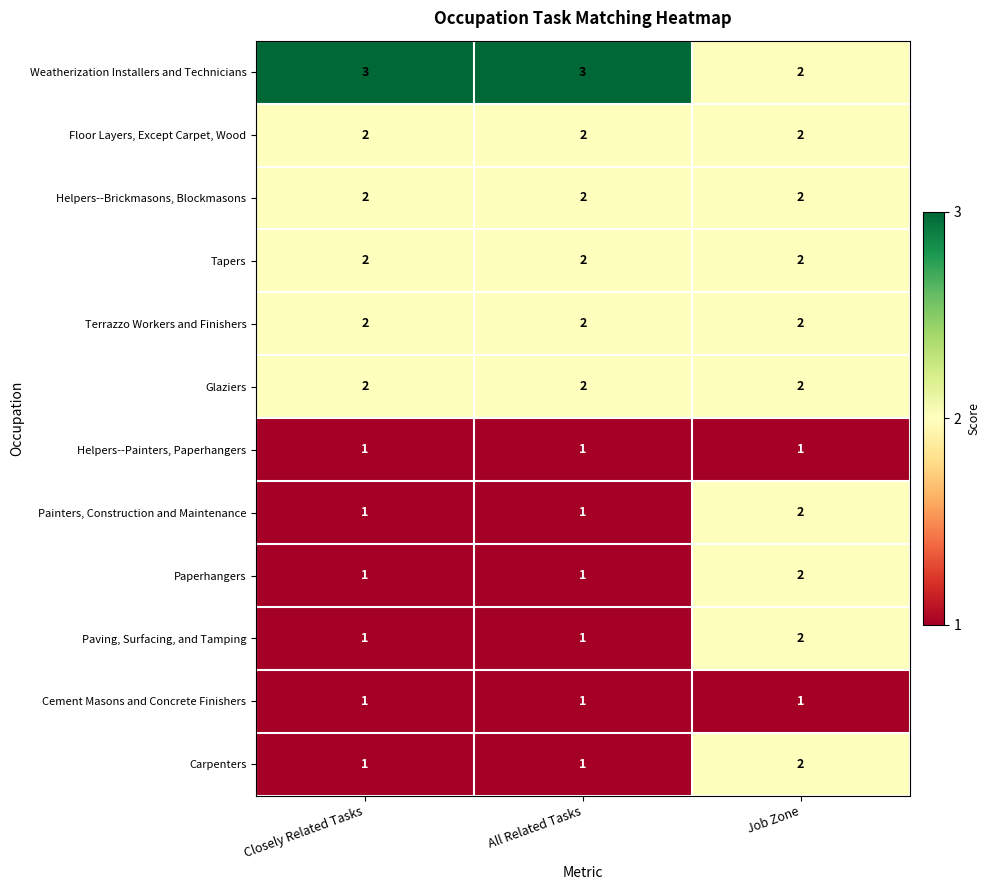

Which series has the largest total across all categories?

Weatherization Installers and Technicians